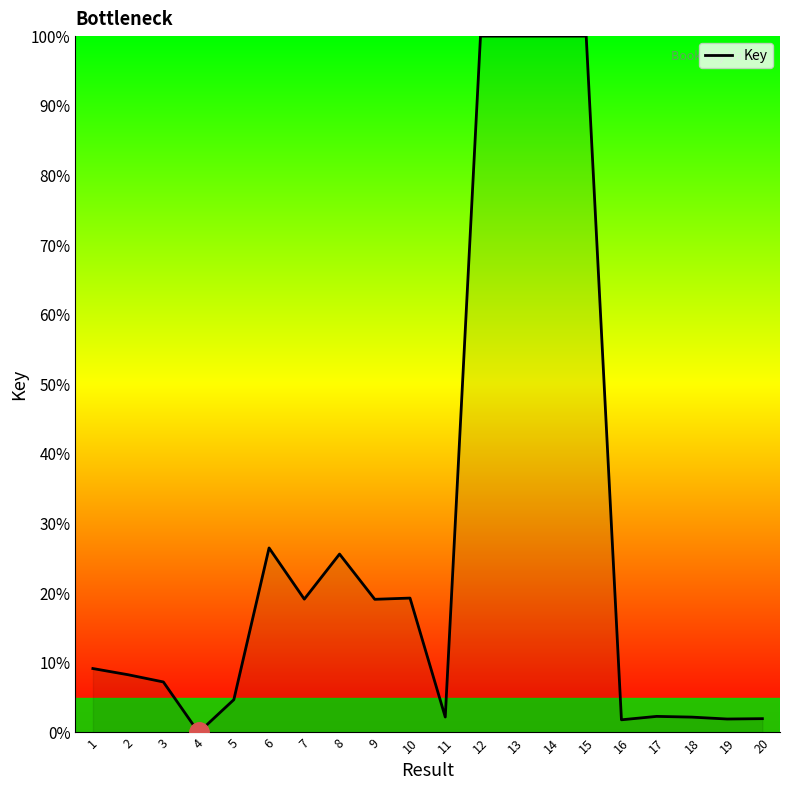

What is the maximum value shown in the chart?

100.0